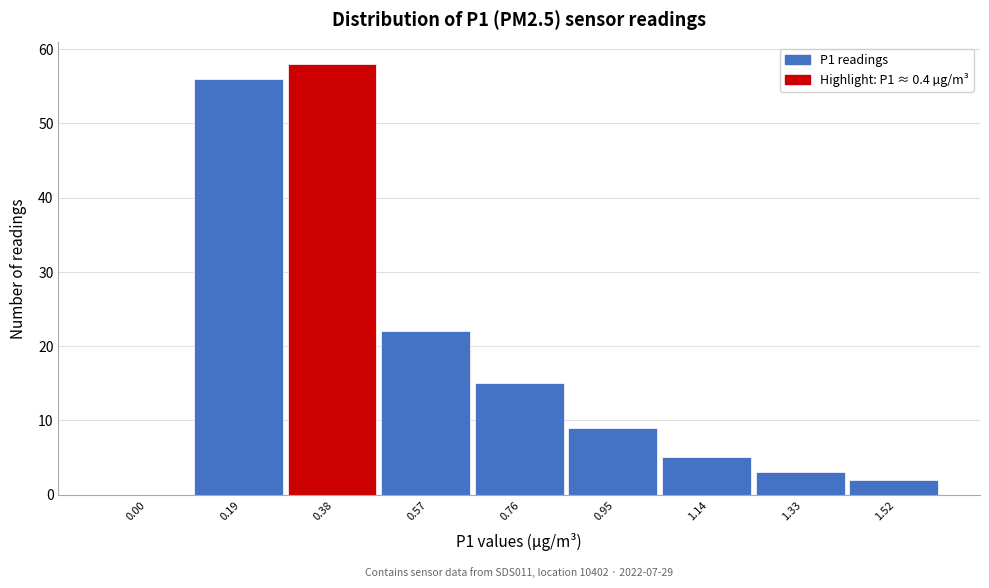

Reading left to right, transcribe all the data shown in this chart.

0.00=0	0.19=56	0.38=58	0.57=22	0.76=15	0.95=9	1.14=5	1.33=3	1.52=2